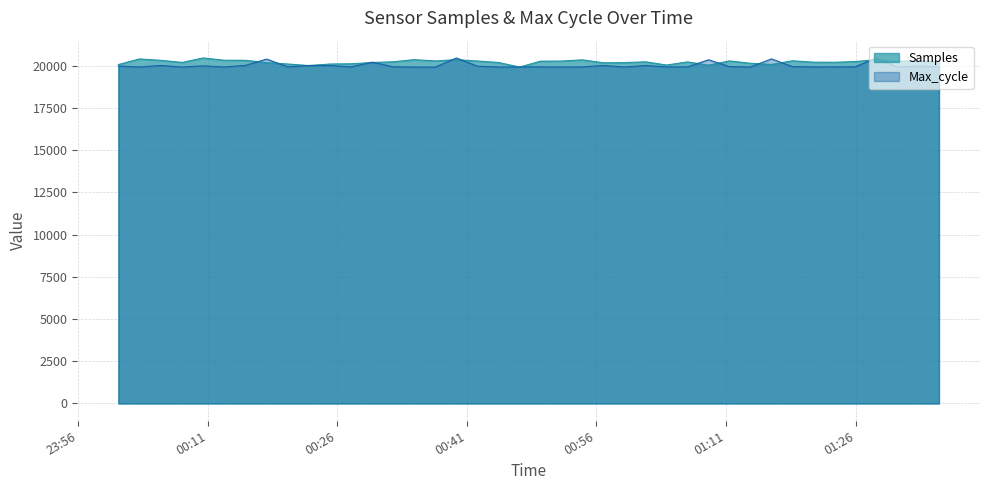

What is the value of the Samples point at the 36th from the left?

20233.3